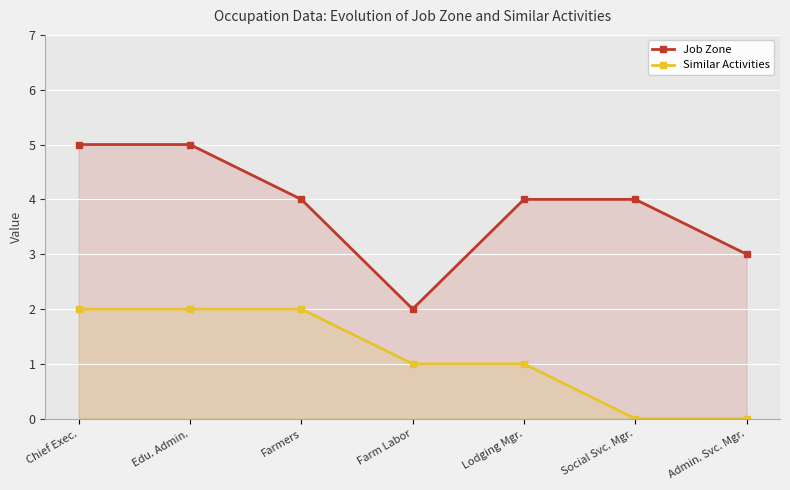

At how many categories does at least one series exceed 1?

7